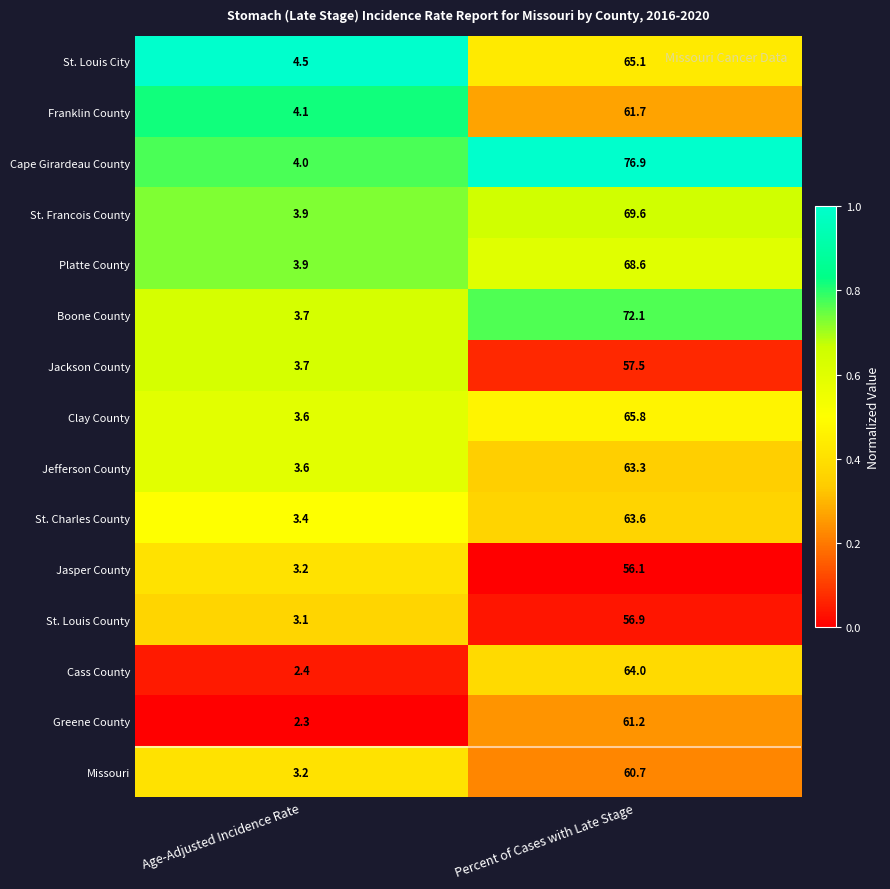

True or false: Jasper County has a value of 83.1 at Percent of Cases with Late Stage.

False